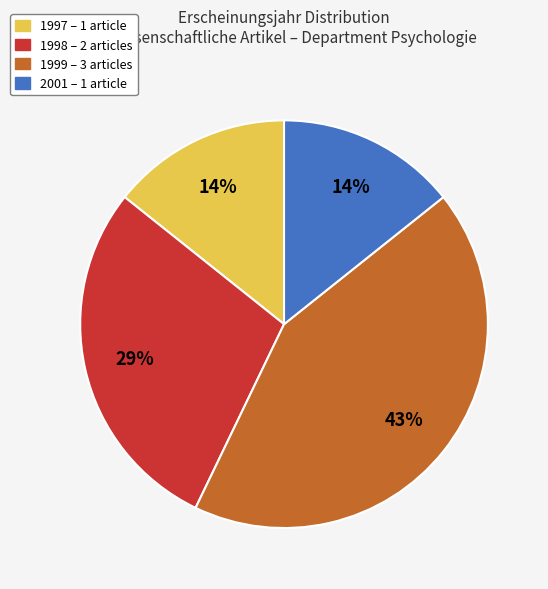

To the nearest percent, what is the average slice percentage?

25%